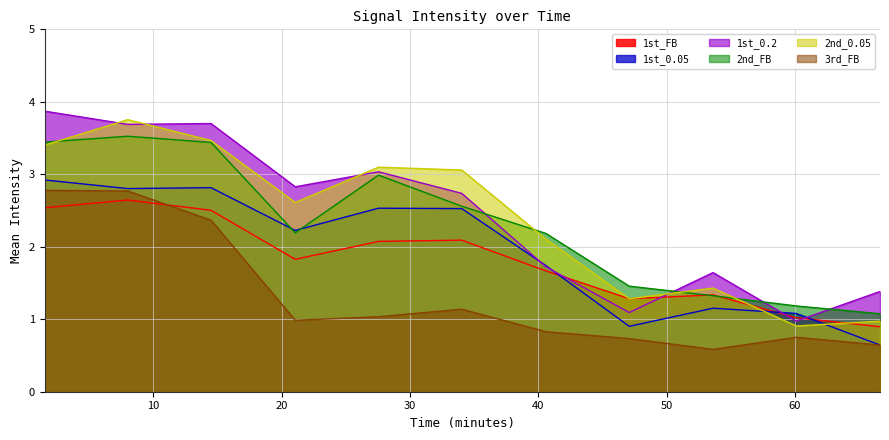

What is the value of the 2nd_0.05 point at the 2nd from the left?

3.8